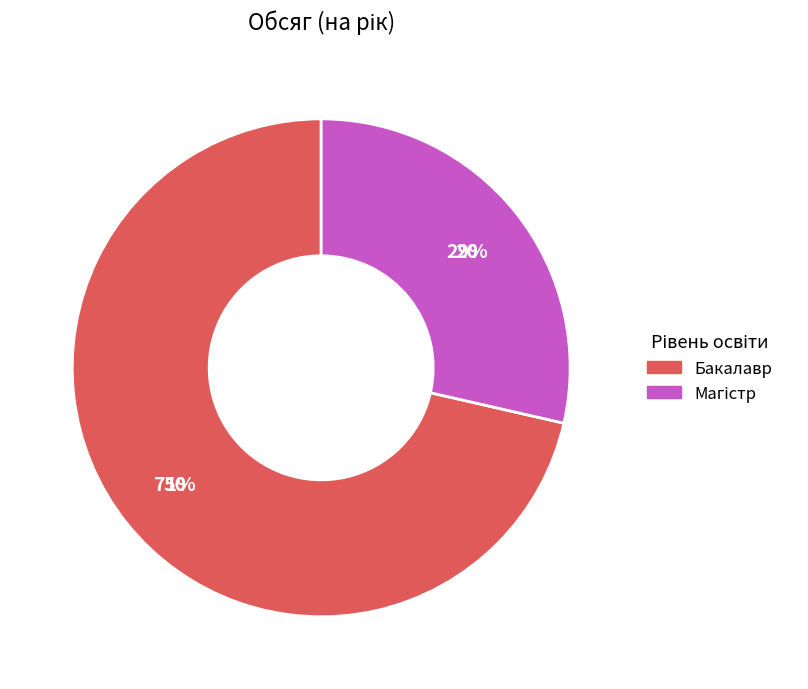

Is there any slice that represents more than half of the pie?

Yes